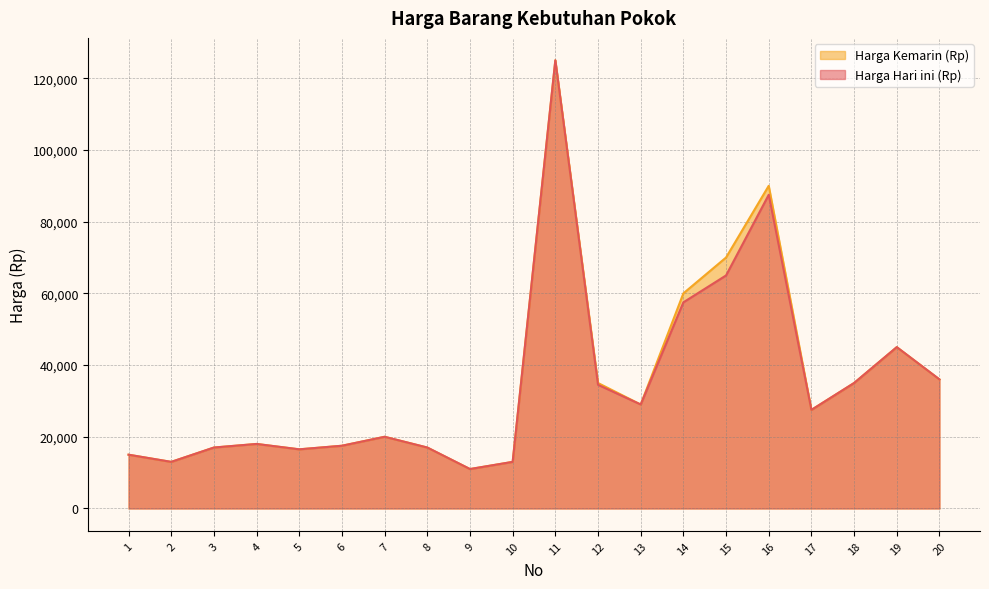

Where is the first local maximum for Harga Hari ini (Rp)?

4